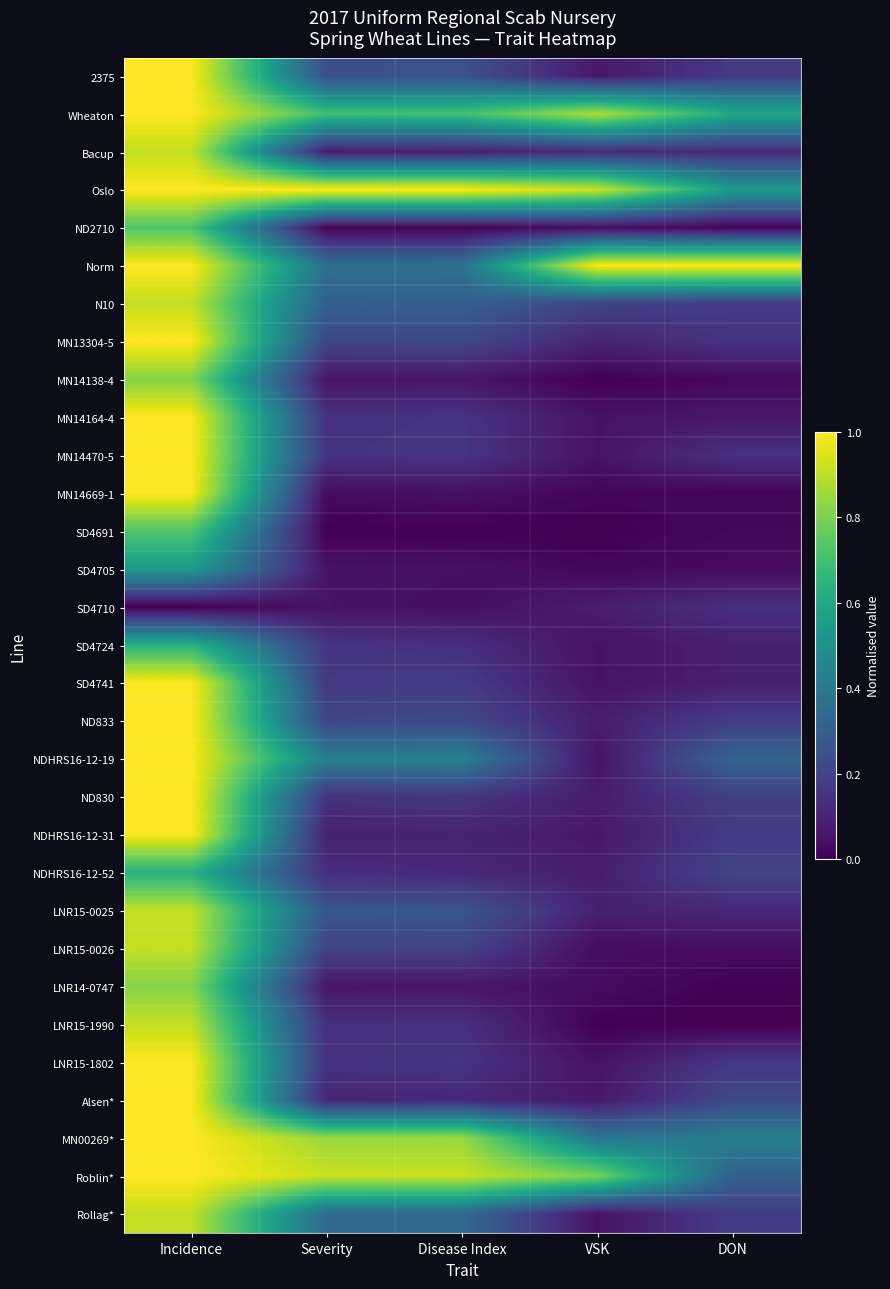

What is the difference between the highest and lowest values at Severity?

1.0